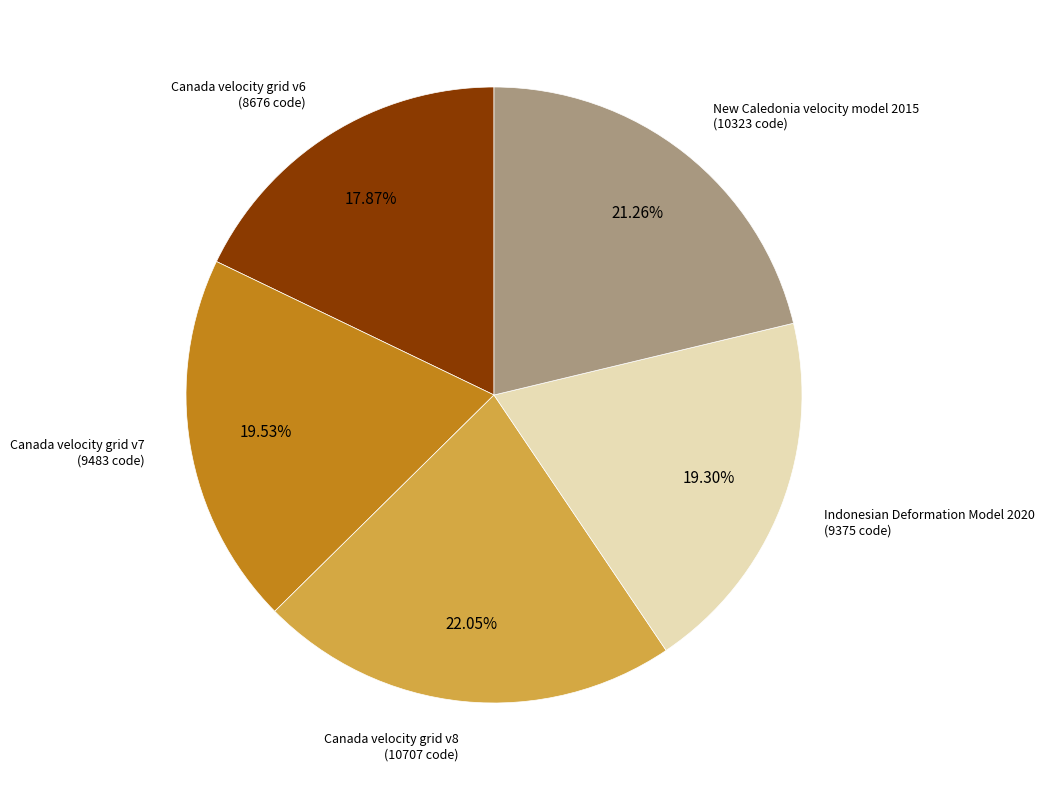

Does any single category account for the majority?

No